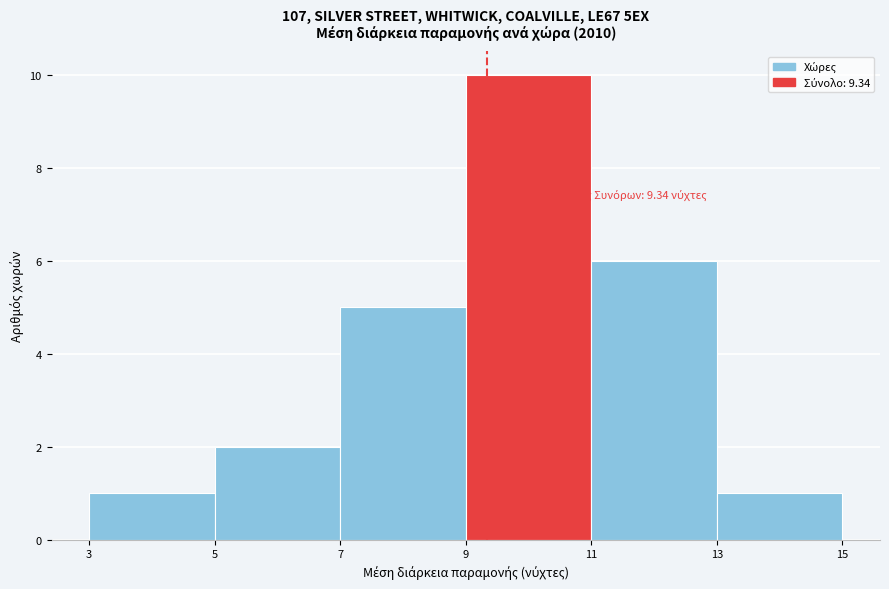

Which range on the x-axis has the tallest bar?

9 to 11